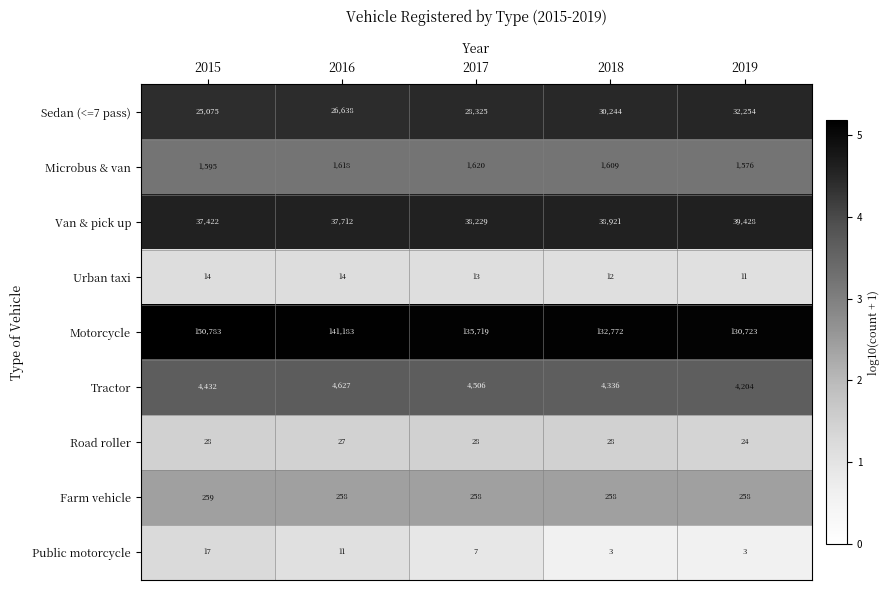

What is the difference between the highest and lowest values at 2015?

150769